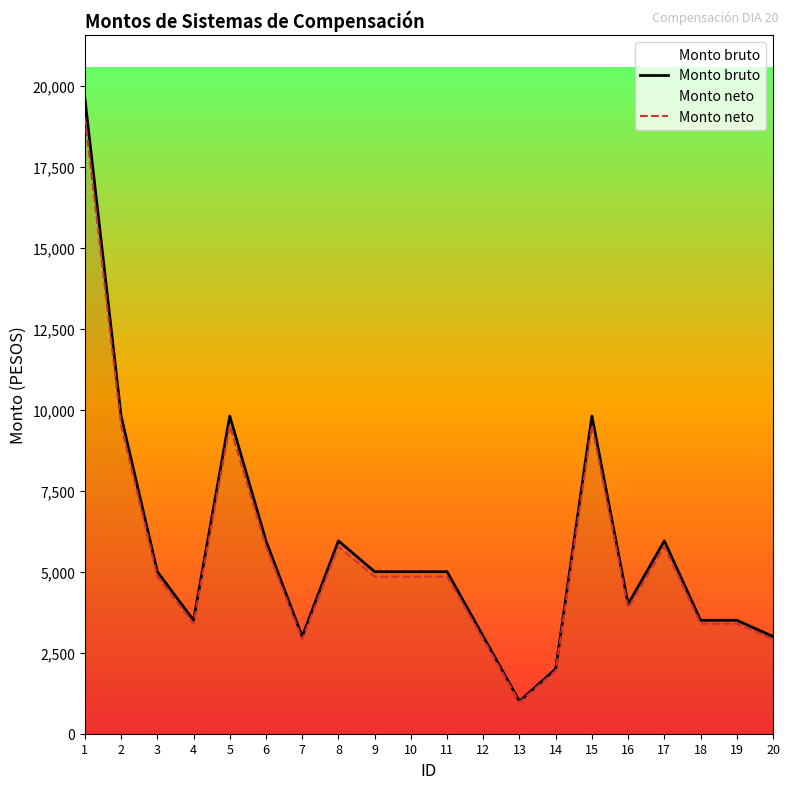

What are all the series names shown in the legend?

Monto bruto, Monto neto